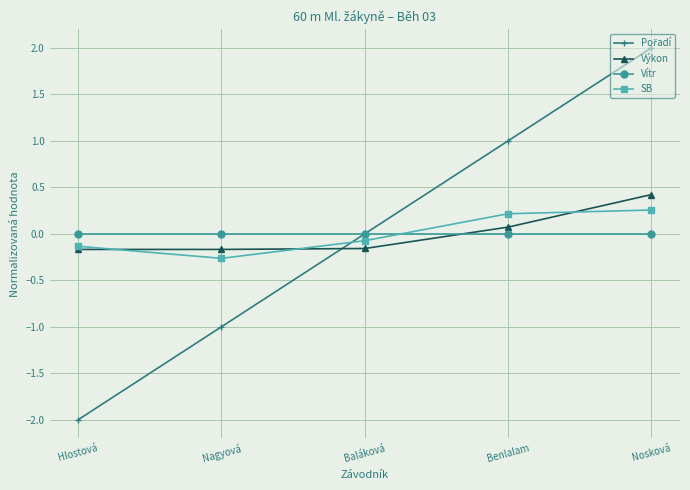

Is it true that SB equals 0.3 at Nosková?

True